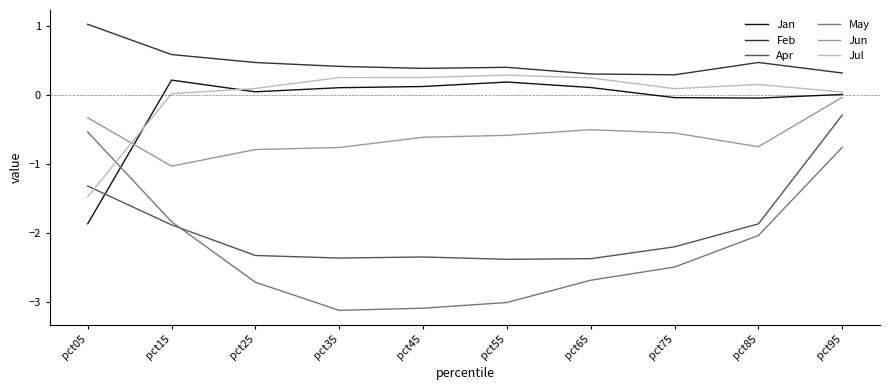

At which category is the sum across all series the highest?

pct95